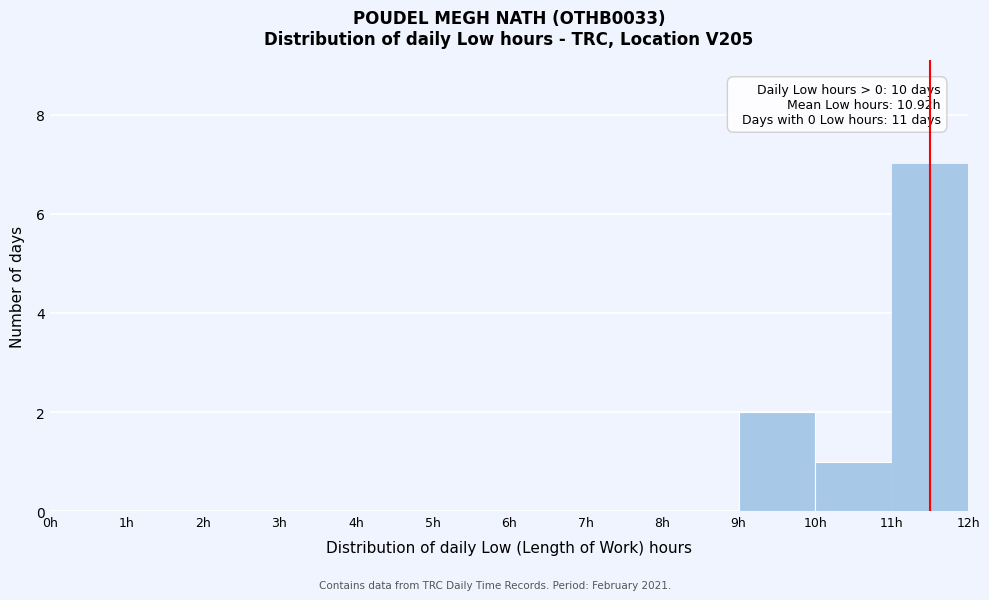

Over which range of the x-axis is the bar tallest?

11 to 12